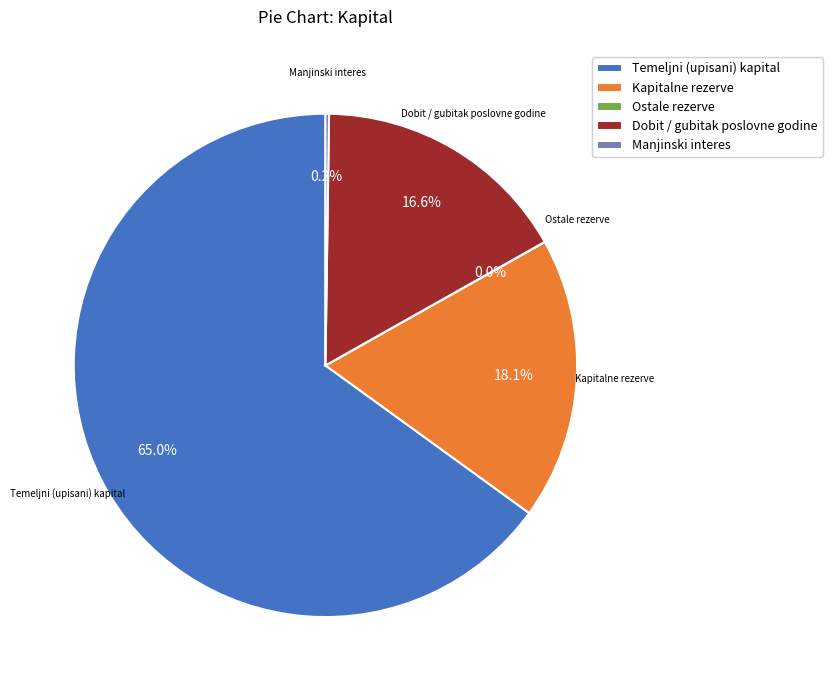

Which has a higher value, Temeljni (upisani) kapital or Dobit / gubitak poslovne godine?

Temeljni (upisani) kapital